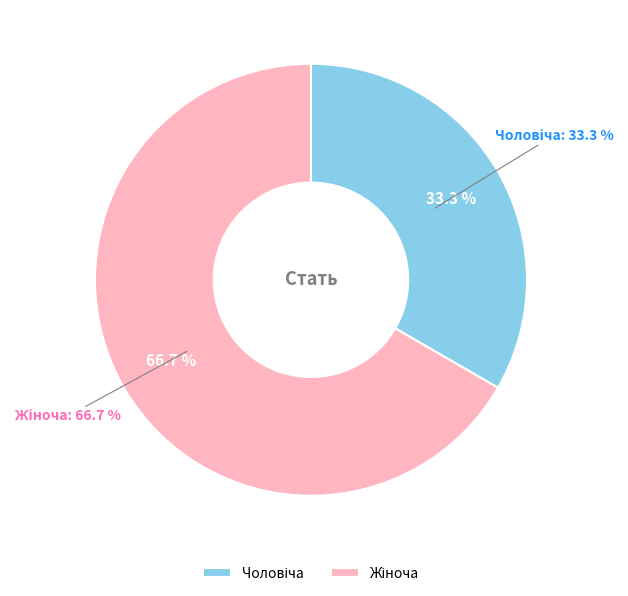

Approximately how many times larger is the value at Чоловіча compared to Жіноча?

0.5